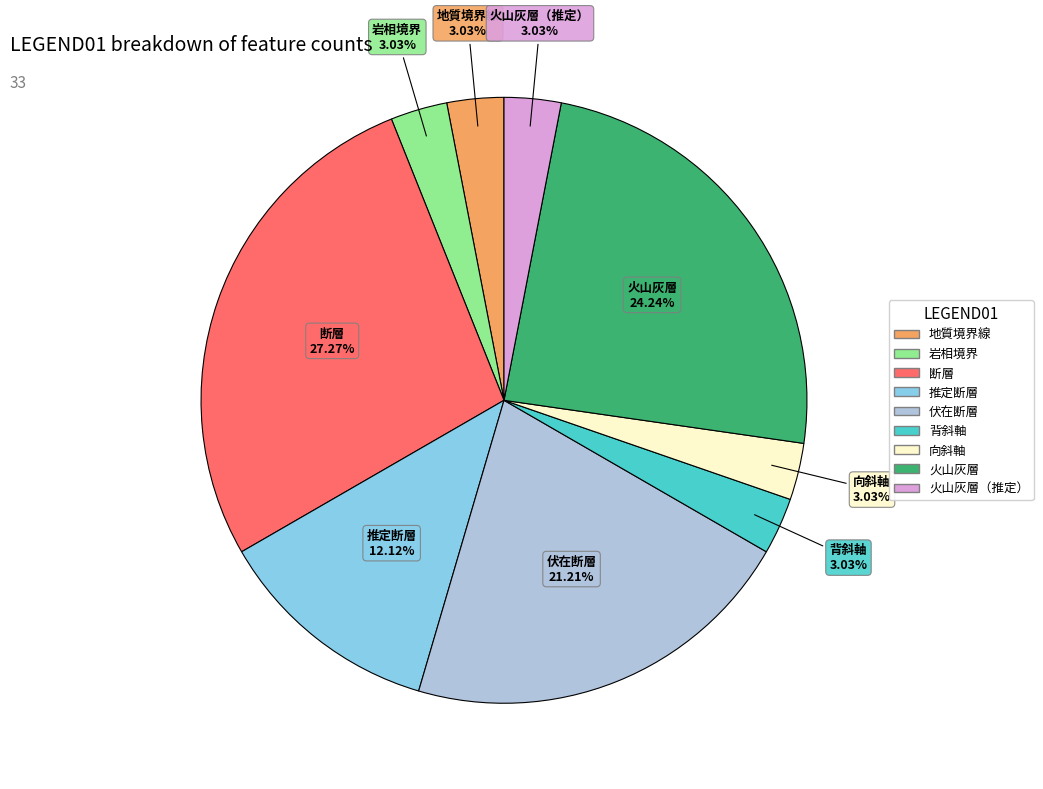

Is there a majority slice in this chart?

No